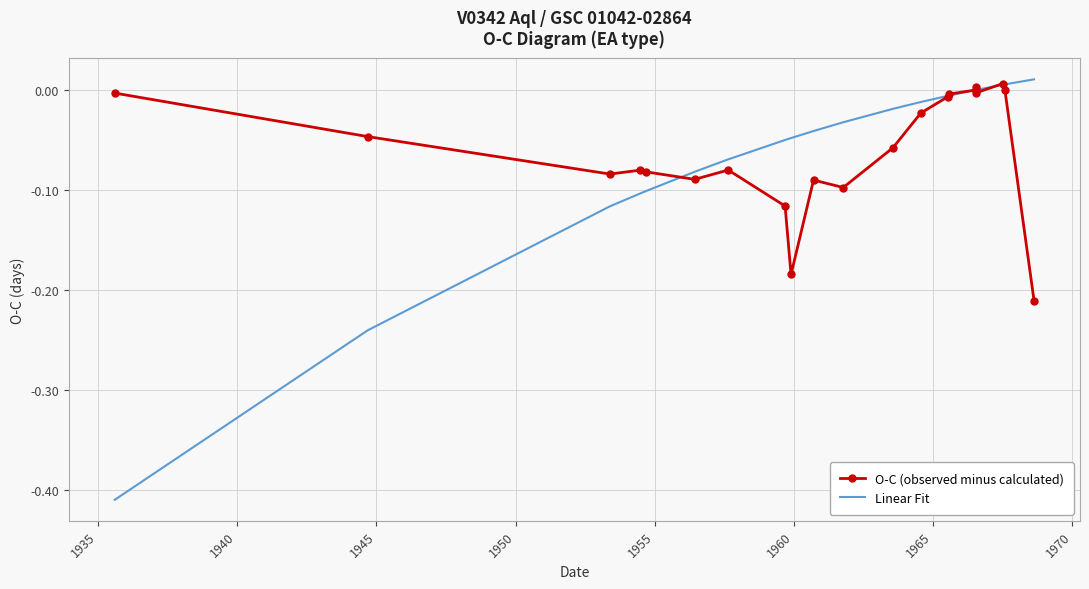

What value does the Linear Fit series have at 1955?

-0.1